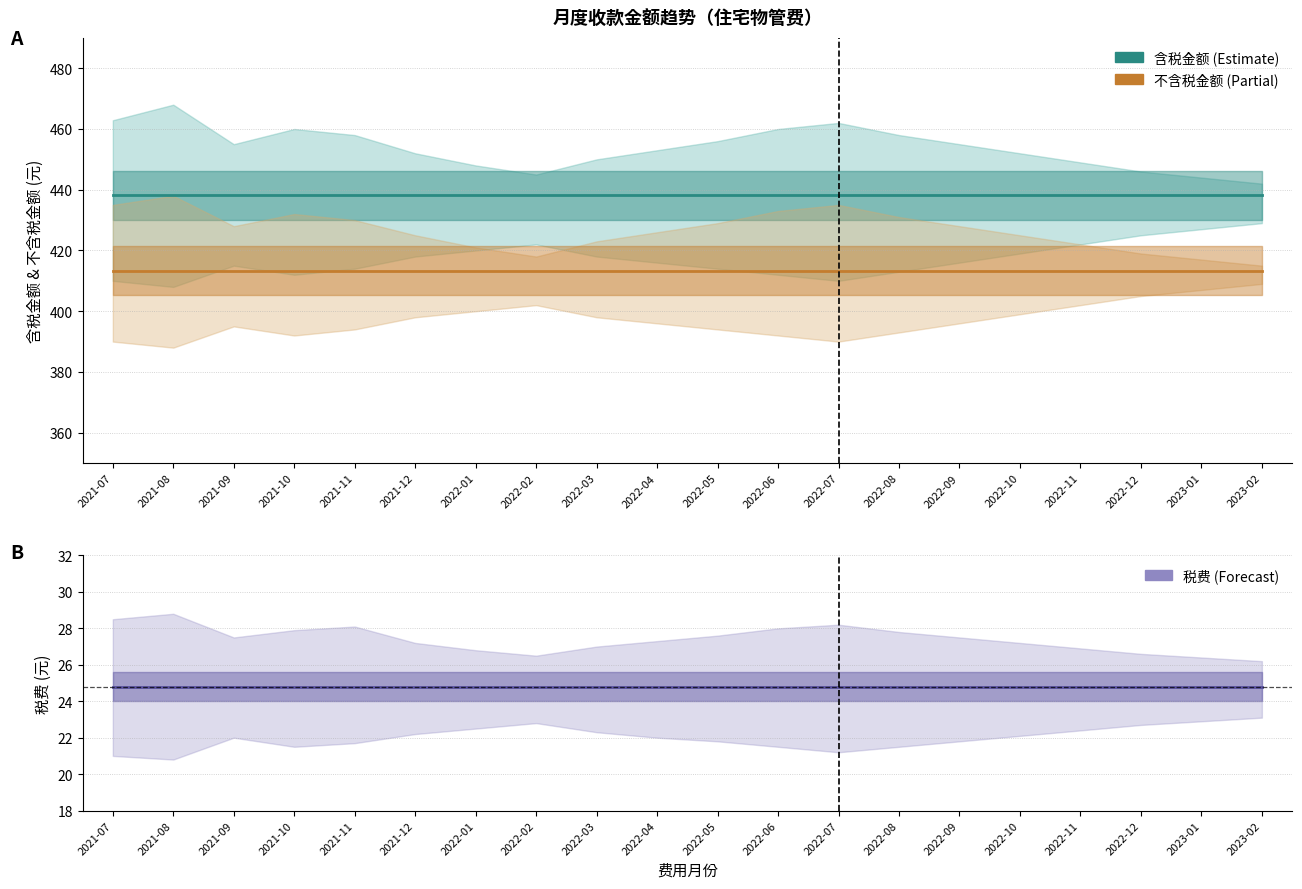

Rank the categories by 不含税金额 value from highest to lowest.

2021-07, 2021-08, 2021-09, 2021-10, 2021-11, 2021-12, 2022-01, 2022-02, 2022-03, 2022-04, 2022-05, 2022-06, 2022-07, 2022-08, 2022-09, 2022-10, 2022-11, 2022-12, 2023-01, 2023-02